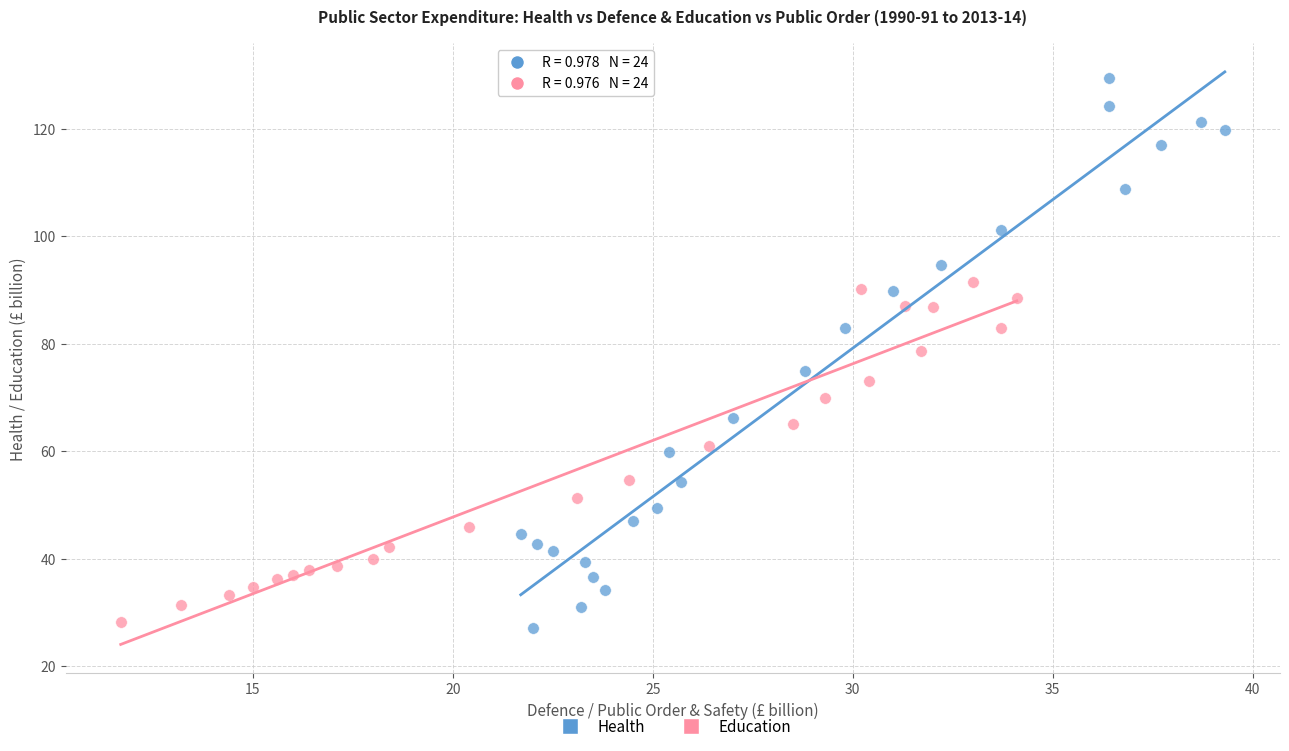

Which series has the widest spread of Y values?

Health